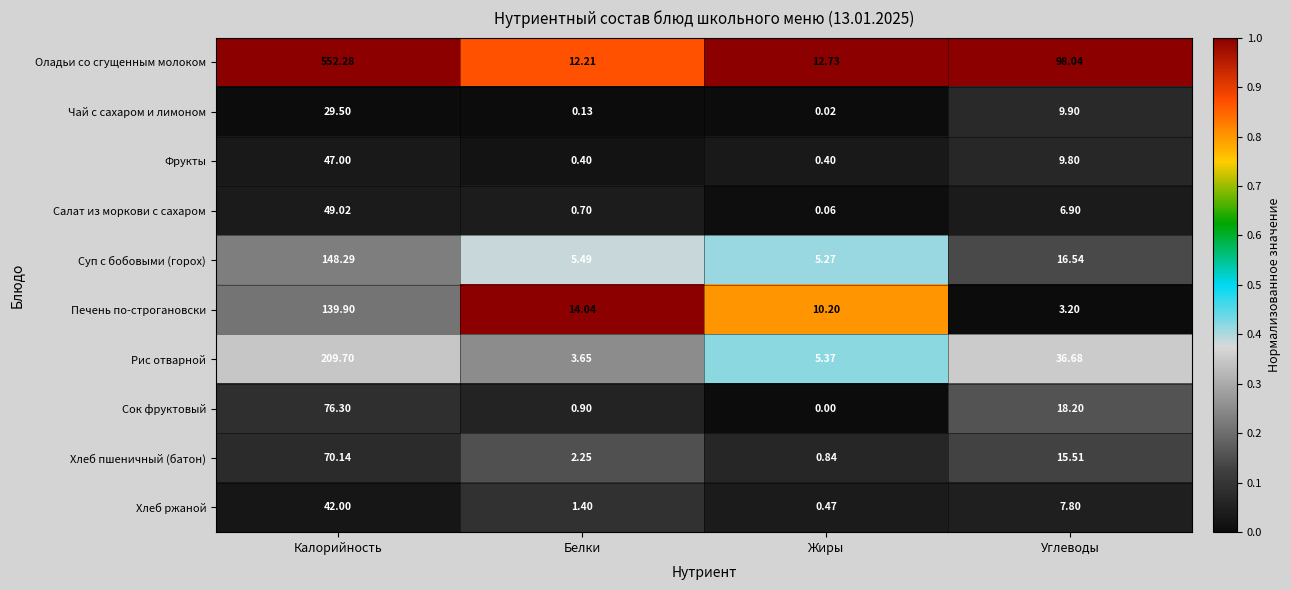

Which category has the highest value in the Фрукты series?

Калорийность